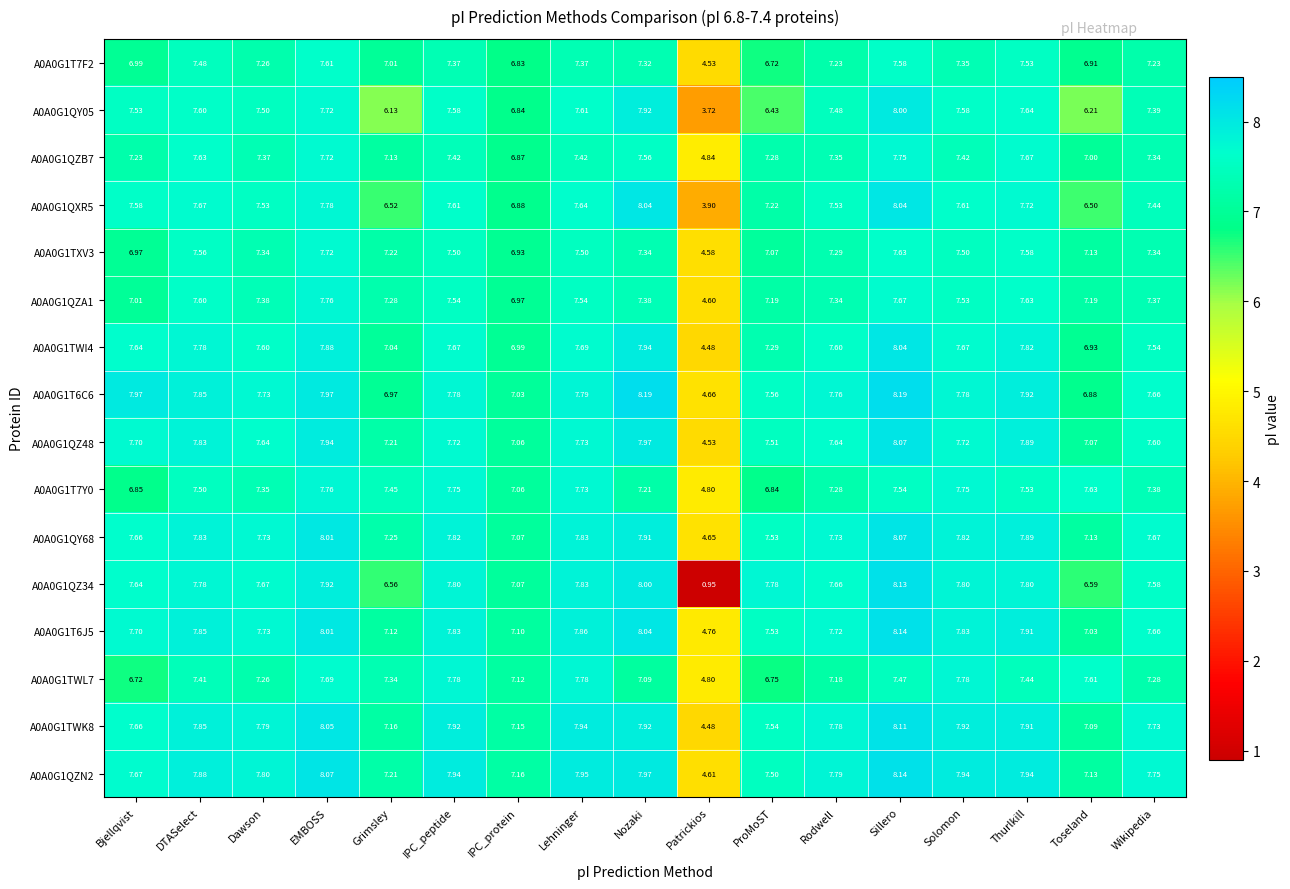

Is the value of A0A0G1TWK8 at Dawson greater than the value of A0A0G1T7Y0 at ProMoST?

Yes